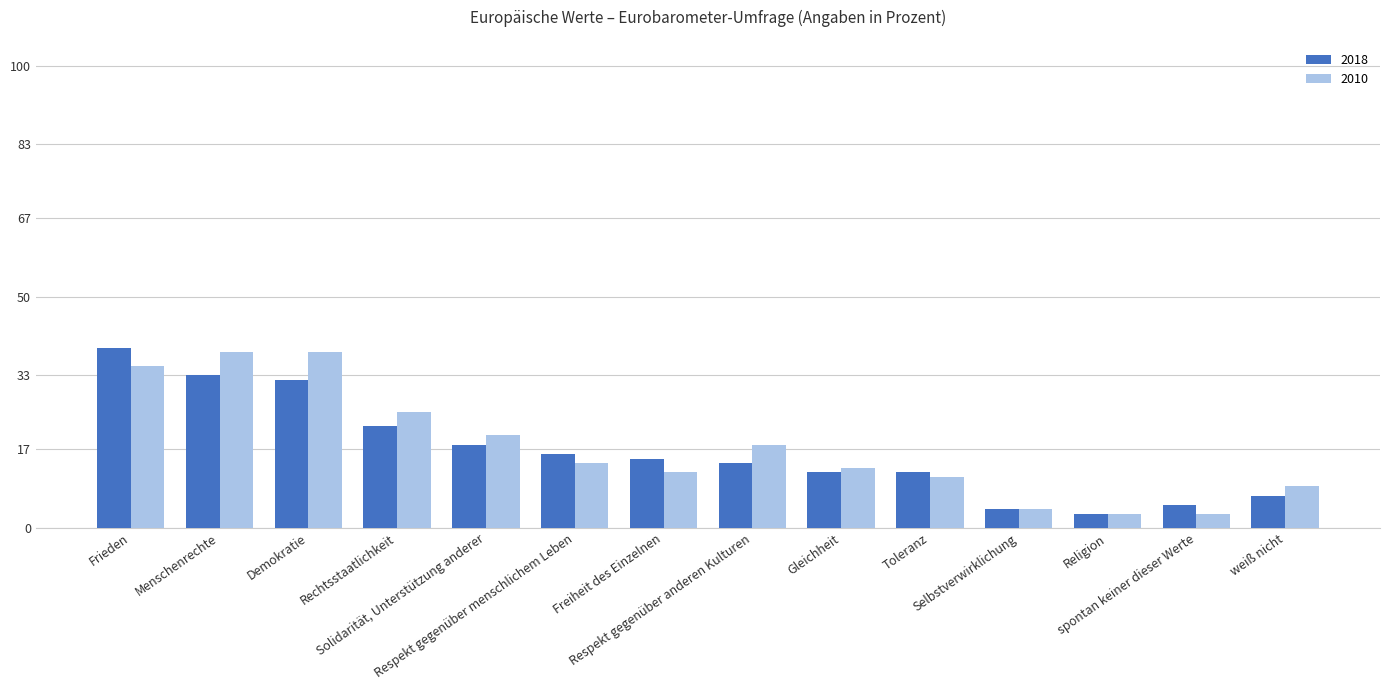

How many values in the 2018 series are below 15?

7